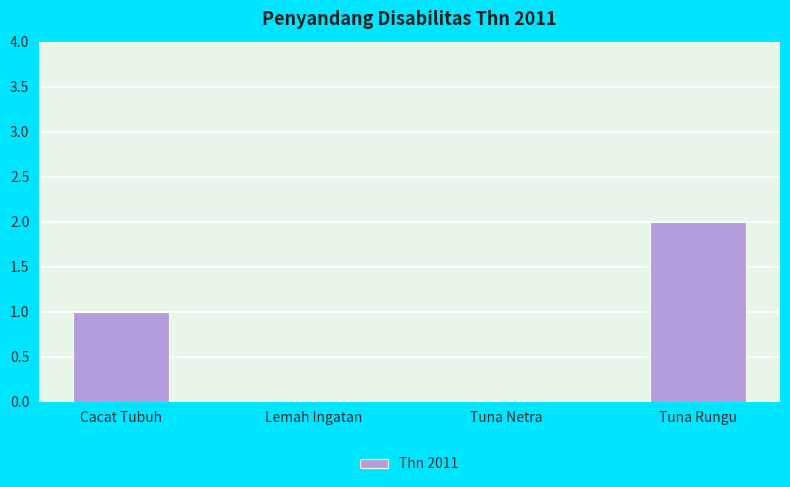

True or false: the data shows 1 at Lemah Ingatan.

False